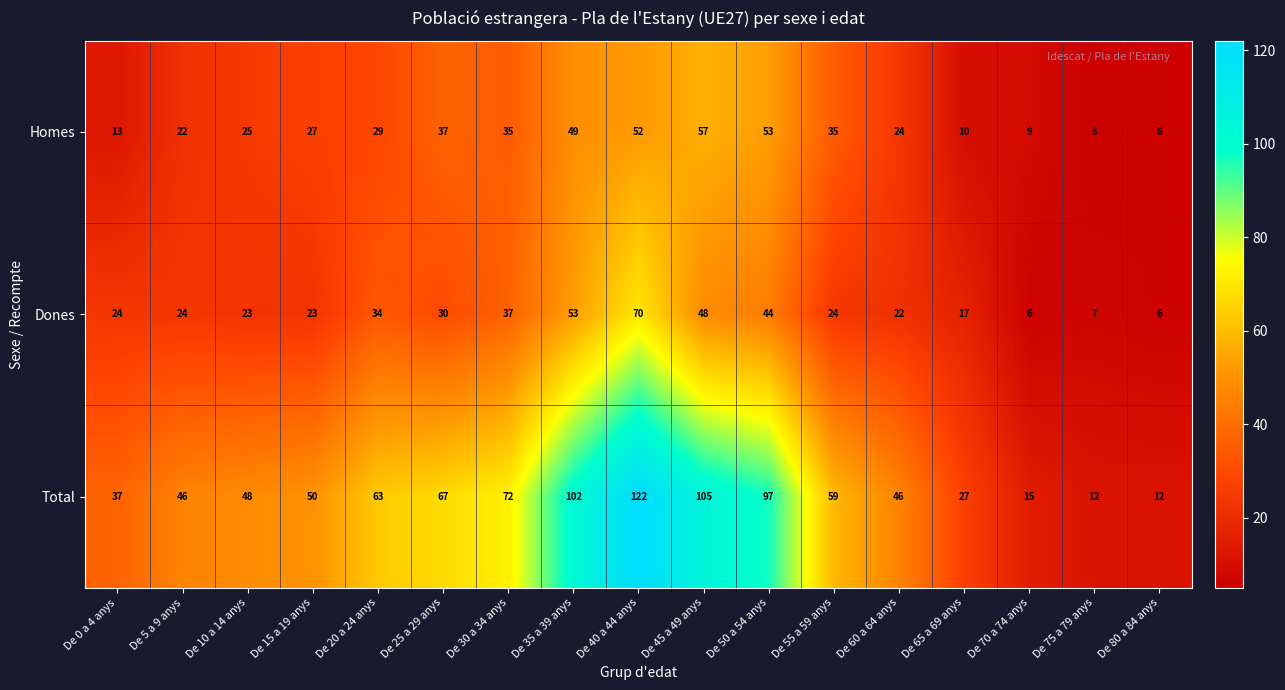

Is the value of Dones at De 60 a 64 anys greater than the value of Homes at De 75 a 79 anys?

Yes